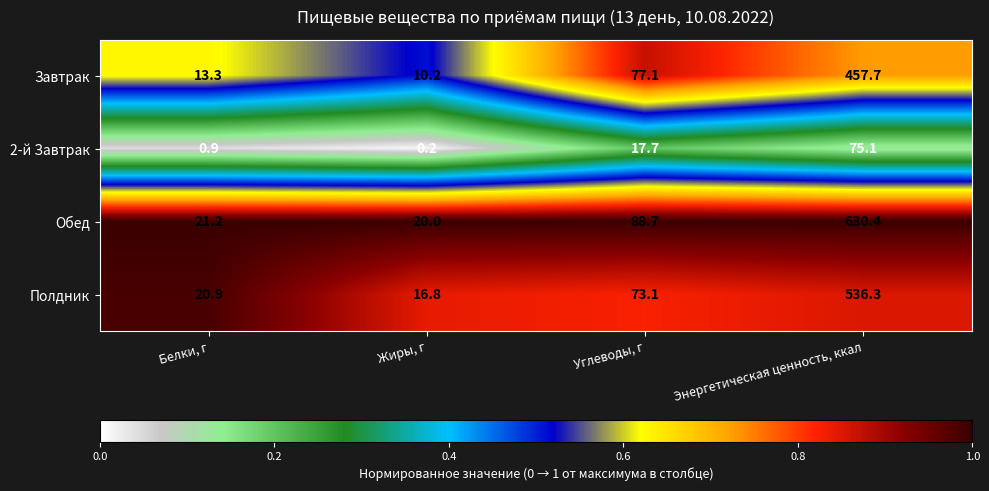

What is the total value across all series at Углеводы, г?

256.6